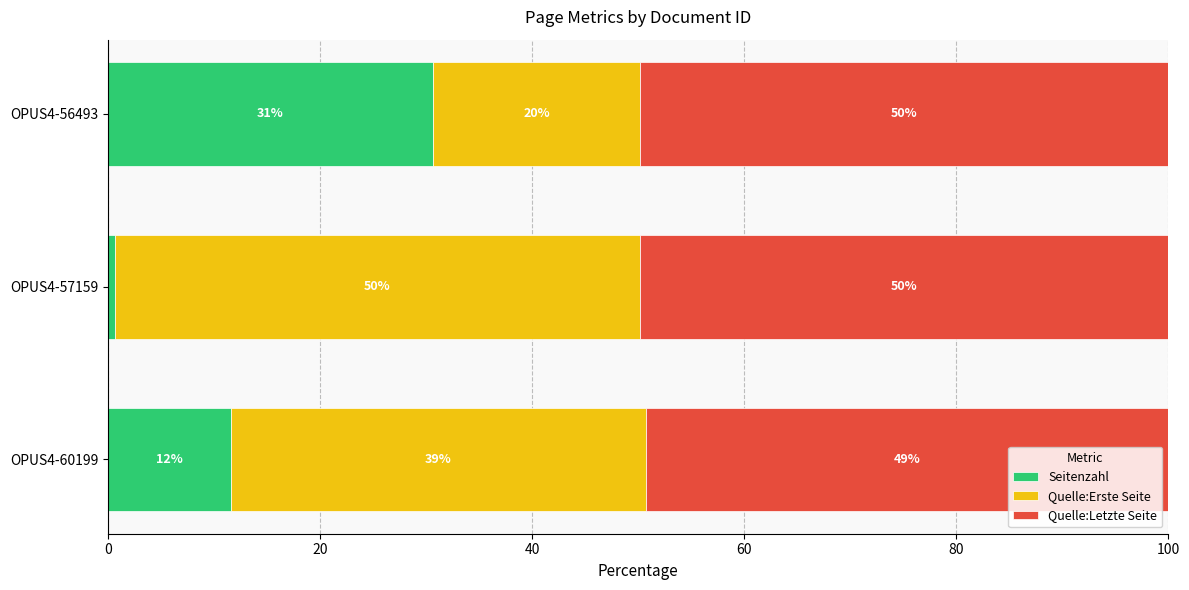

Is it true that Seitenzahl equals 30.7 at OPUS4-56493?

True